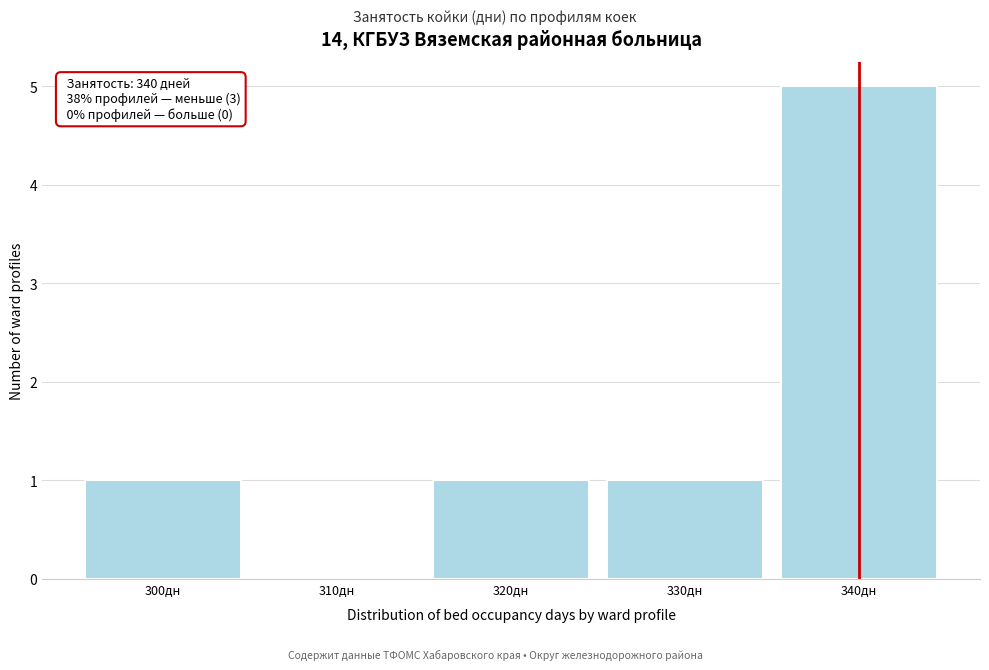

Which range on the x-axis has the tallest bar?

335 to 345